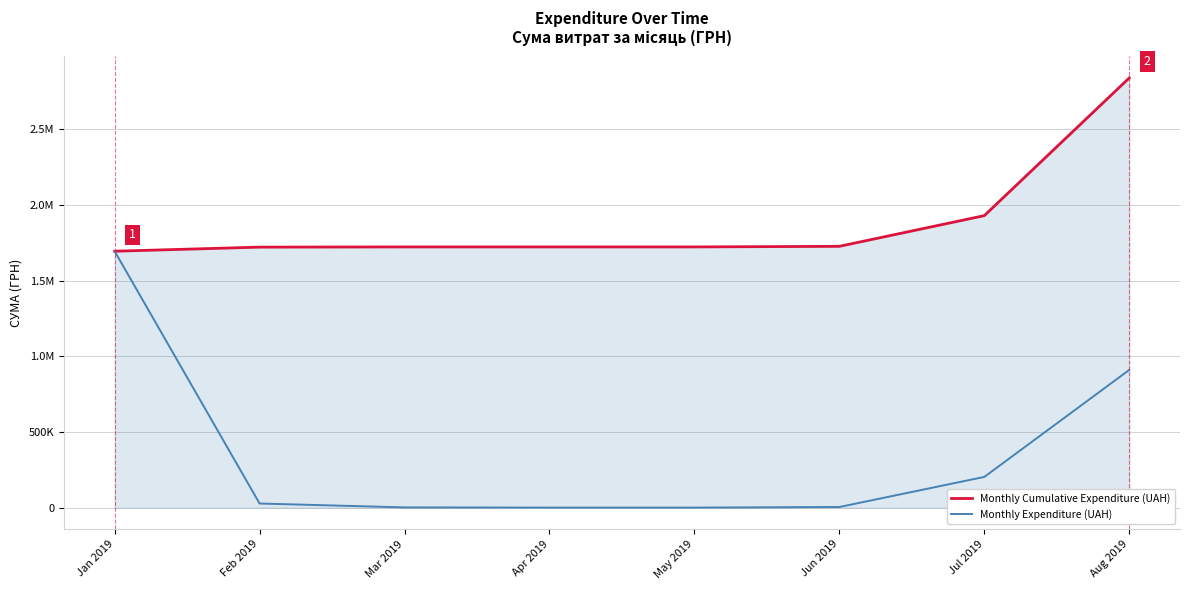

What position from the left is Jun 2019?

6